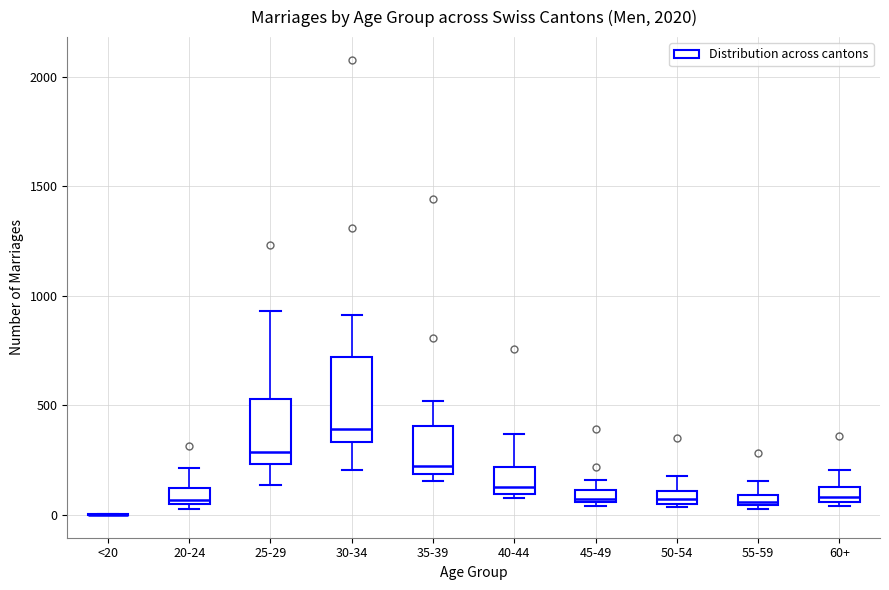

Where is the lower edge of the box for 45-49 on the y-axis? The values are not printed on the chart, so give them approximately, as read against the axis.

50